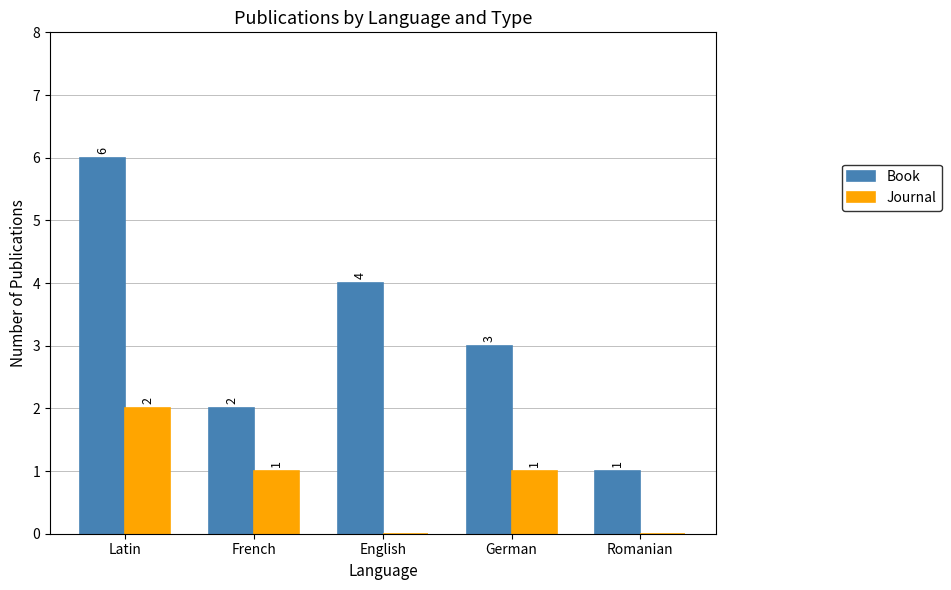

What is the approximate value of Book at Latin?

6